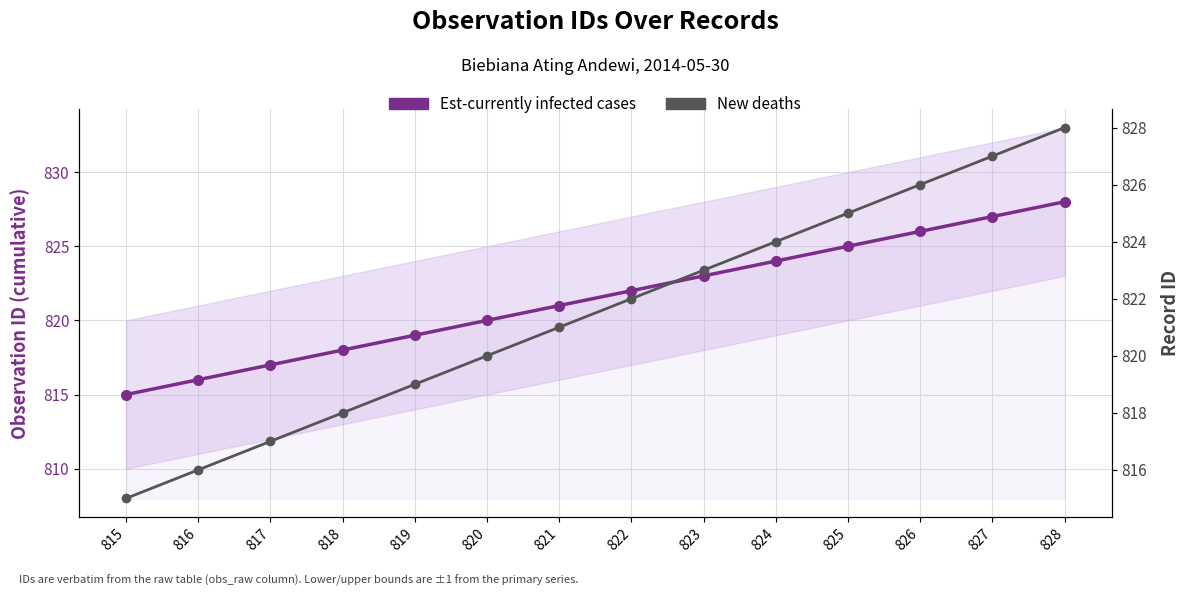

Between 821 and 819, which is larger?

821